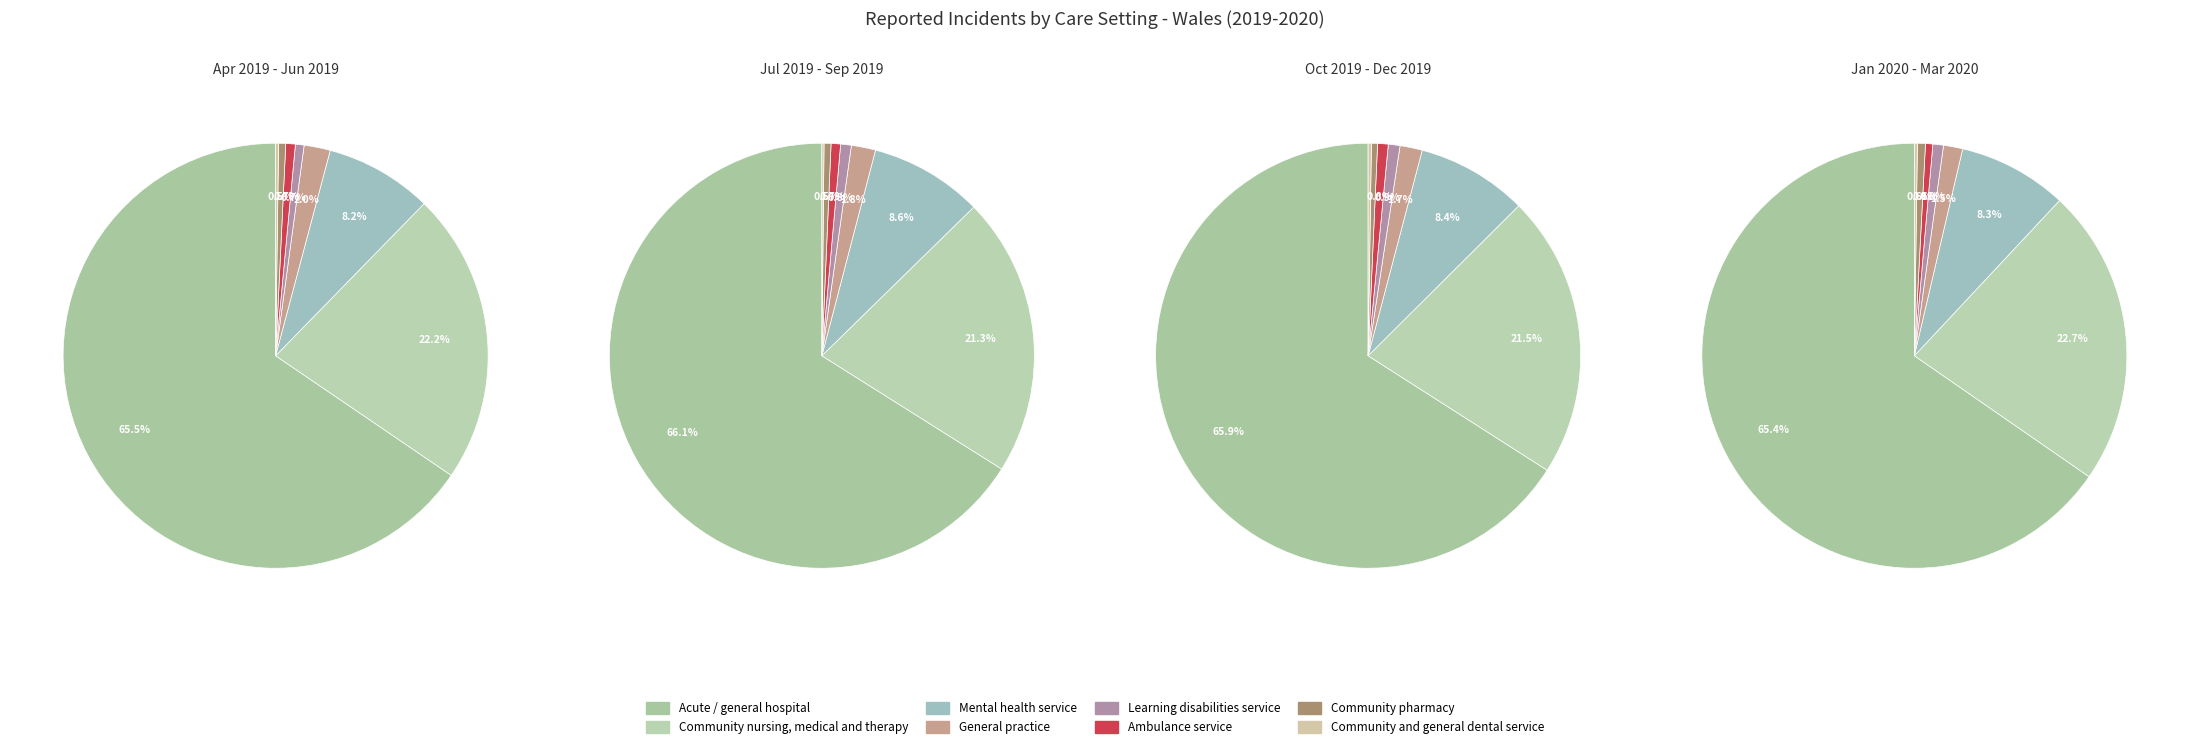

Is it true that Community and general dental service is 0% of the pie?

True